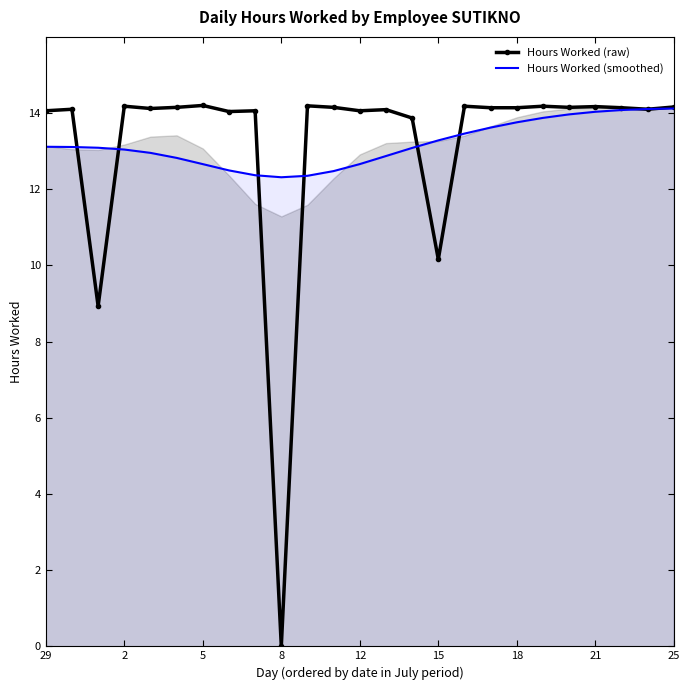

How many interior local peaks does the Hours Worked (raw) series have?

9